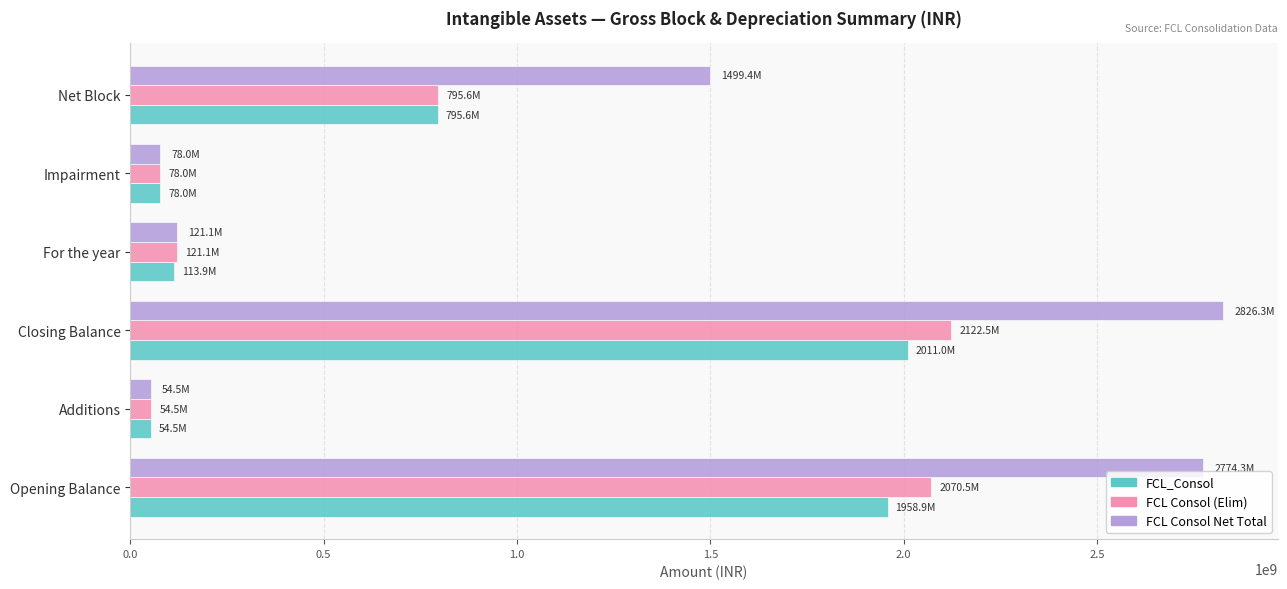

Is the value of FCL_Consol at Impairment greater than the value of FCL Consol Net Total at Opening Balance?

No